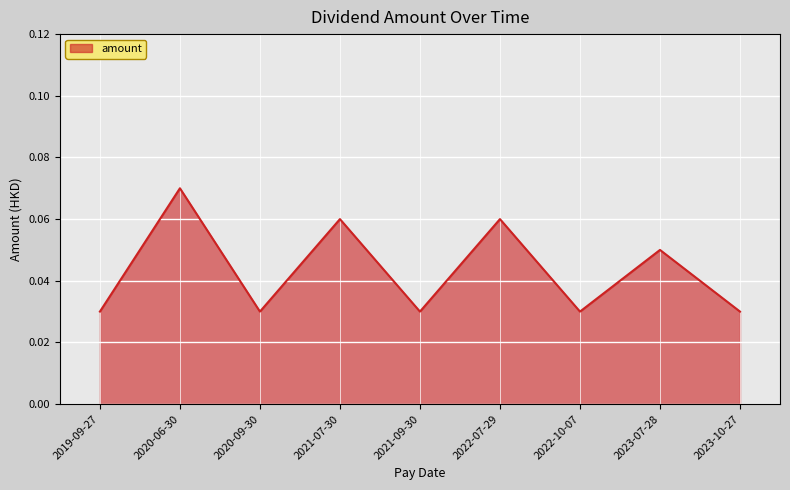

Count the values in the range 0 to 1.

9